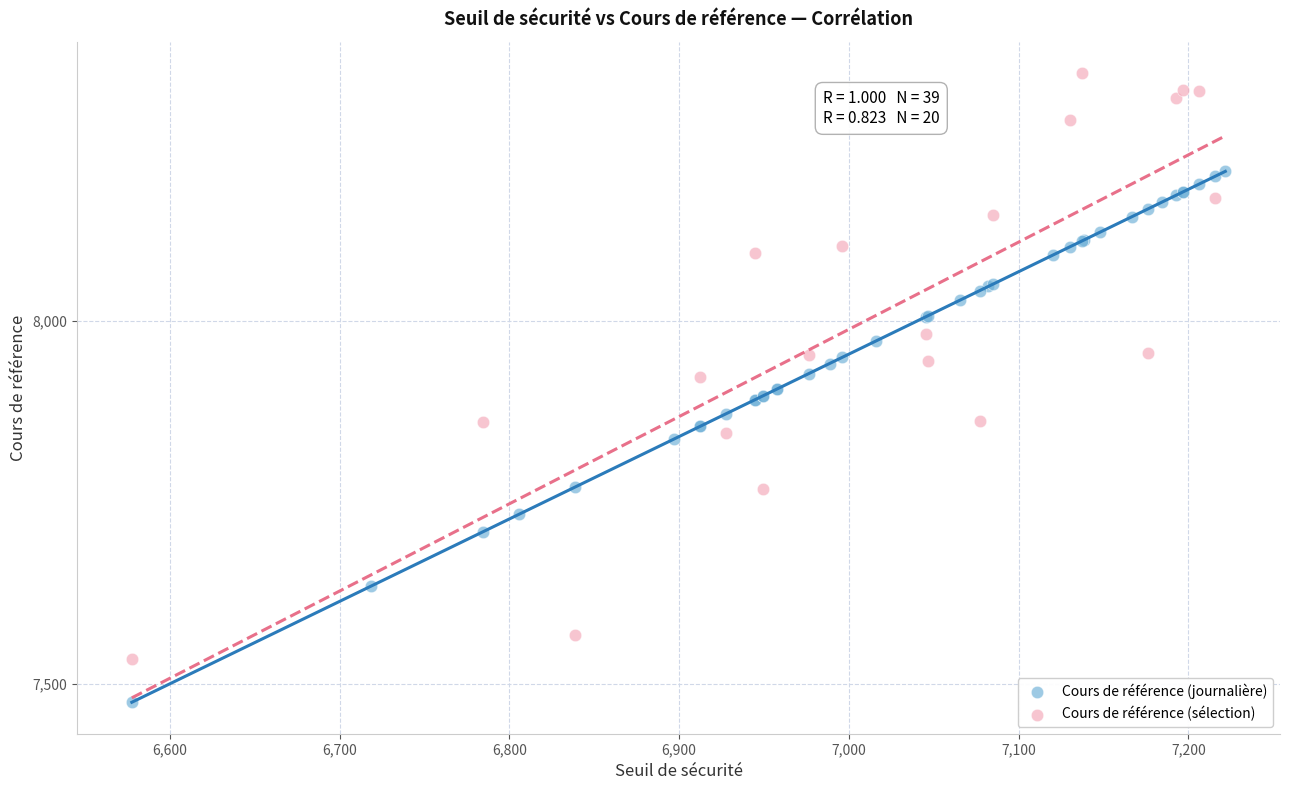

Which series reaches the maximum Y coordinate?

Cours de référence (sélection)